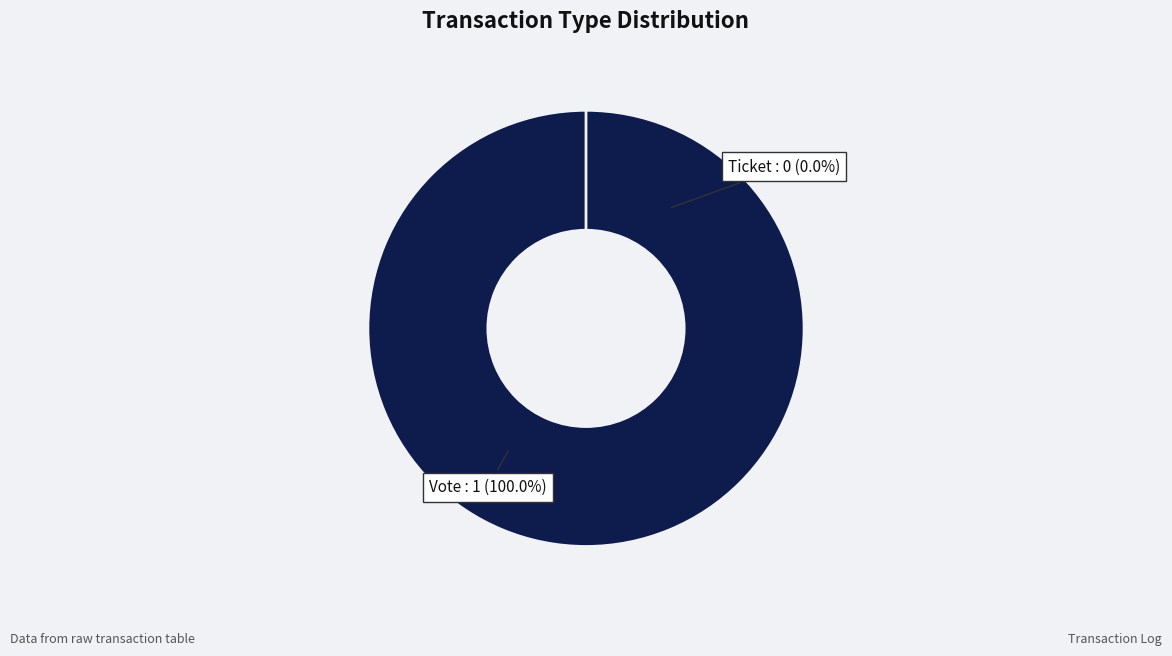

Rank the categories by value from lowest to highest.

Ticket, Vote